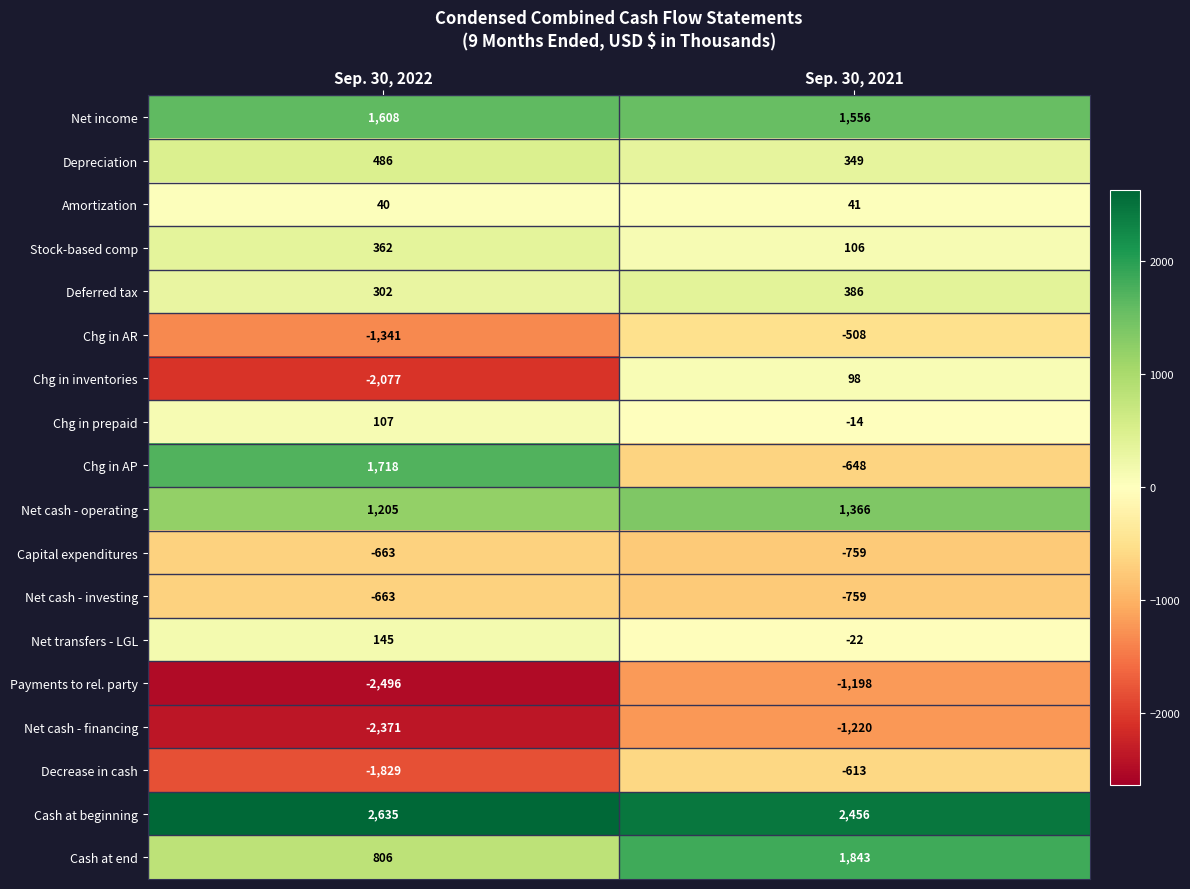

What is the total value across all series at Sep. 30, 2022?

-2026